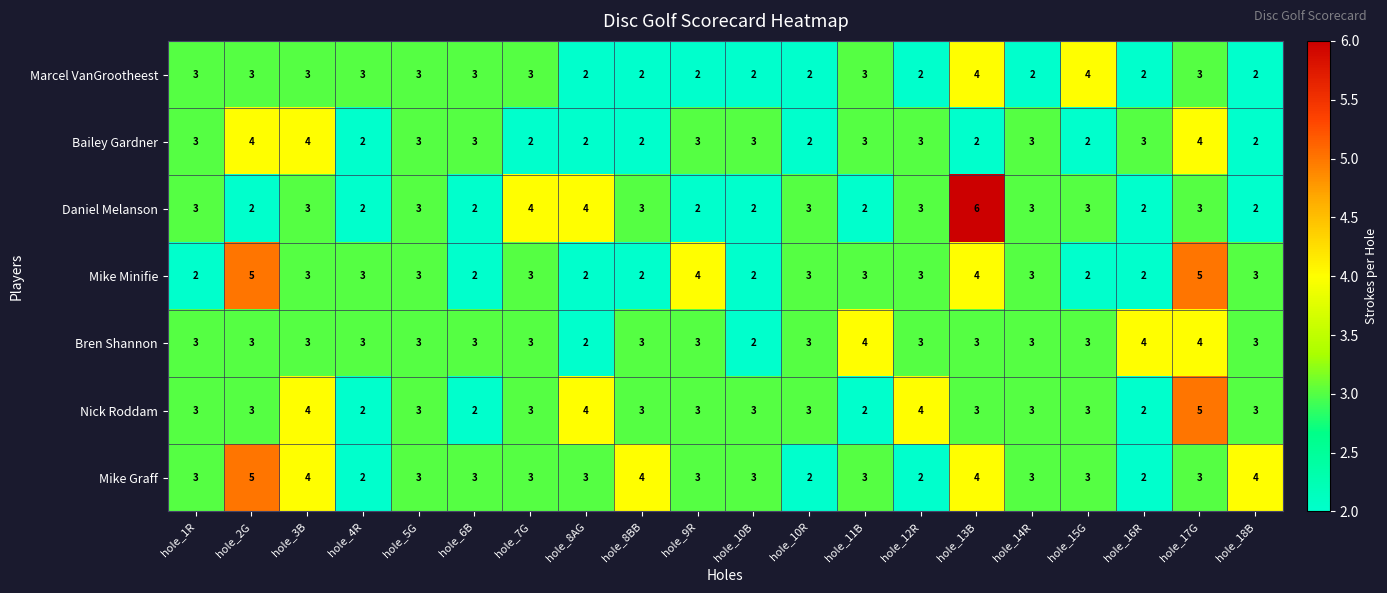

Is the value of Nick Roddam at hole_12R greater than the value of Bailey Gardner at hole_6B?

Yes